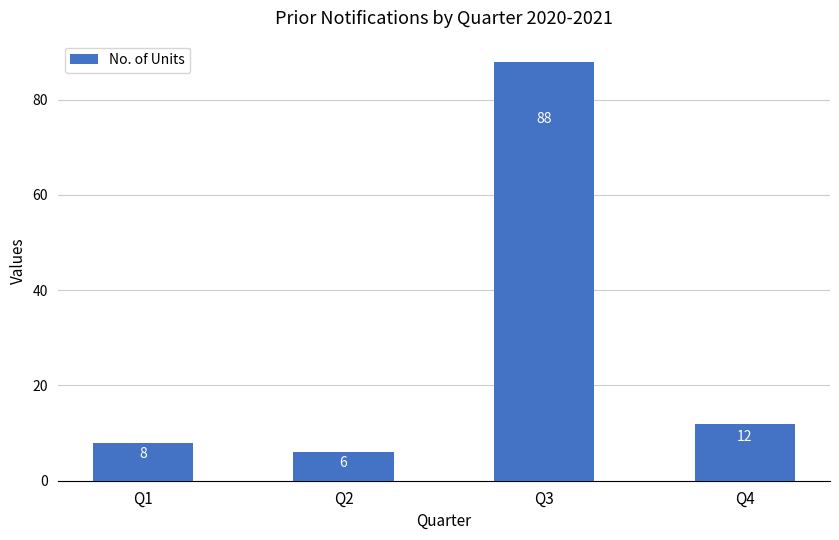

List the labels in order of value, largest first.

Q3, Q4, Q1, Q2